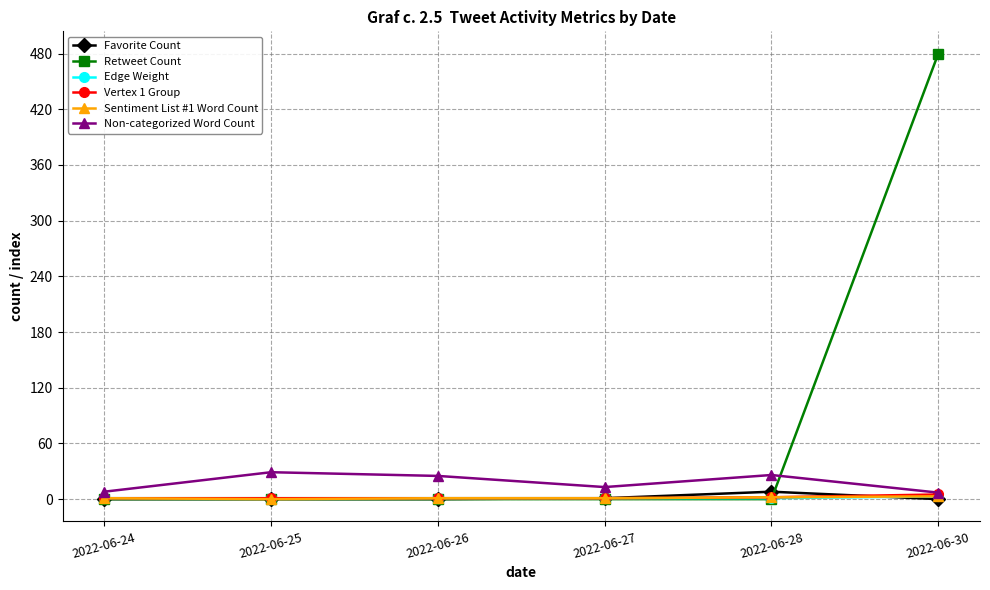

True or false: Non-categorized Word Count has more than 0 interior local peaks.

True